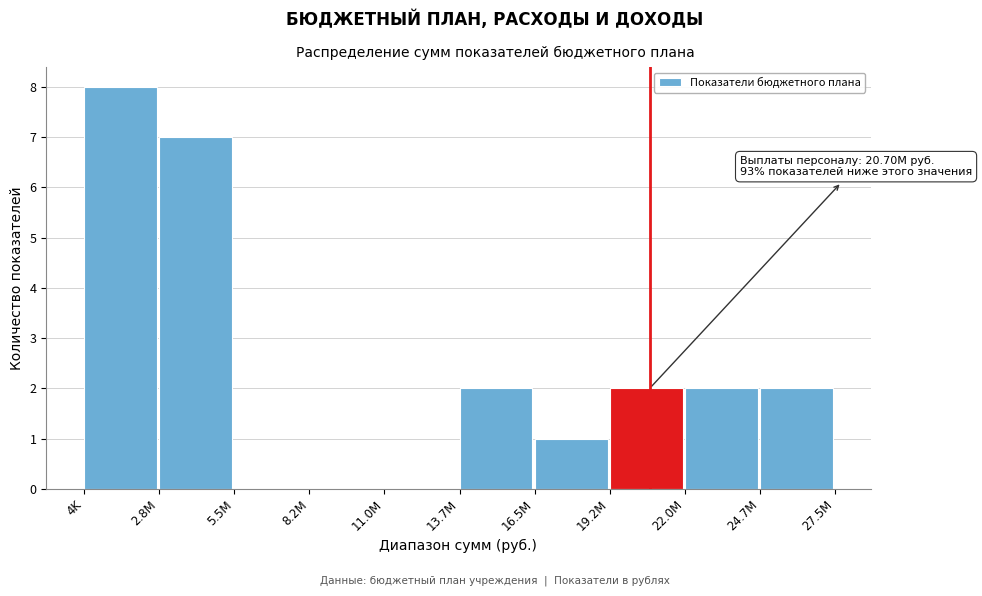

Reading left to right, list all the values displayed in this chart.

4K=8	2.8M=7	5.5M=0	8.2M=0	11.0M=0	13.7M=2	16.5M=1	19.2M=2	22.0M=2	24.7M=2